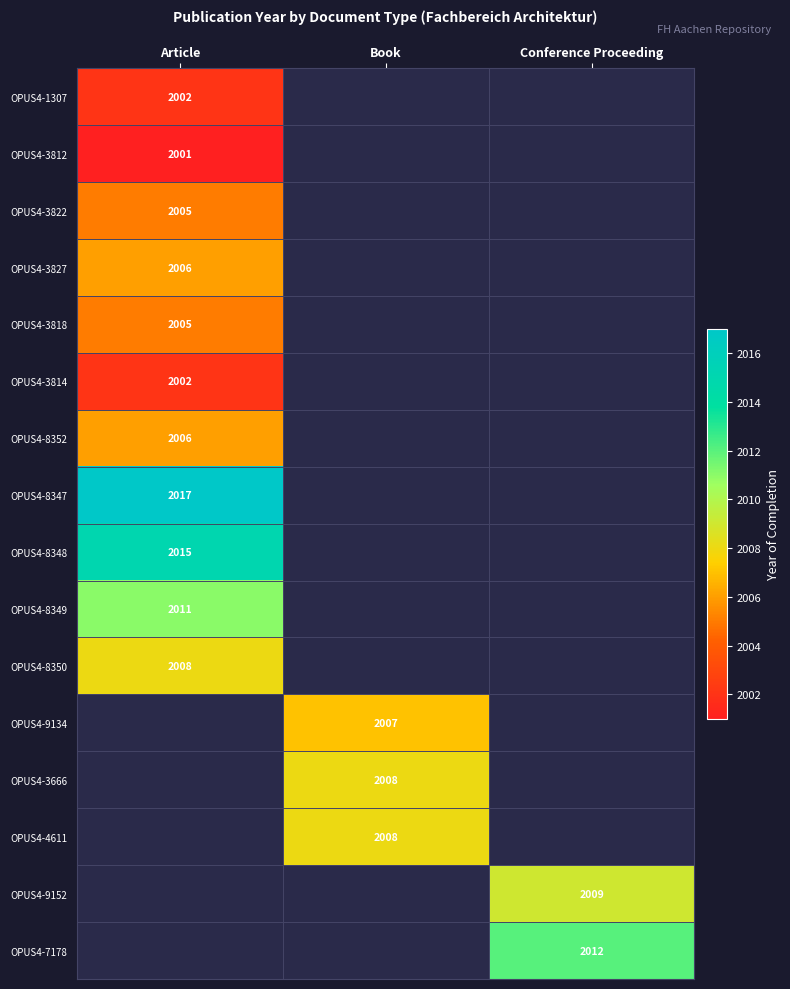

The OPUS4-9152 series shows 2009 at Conference Proceeding. True or false?

True